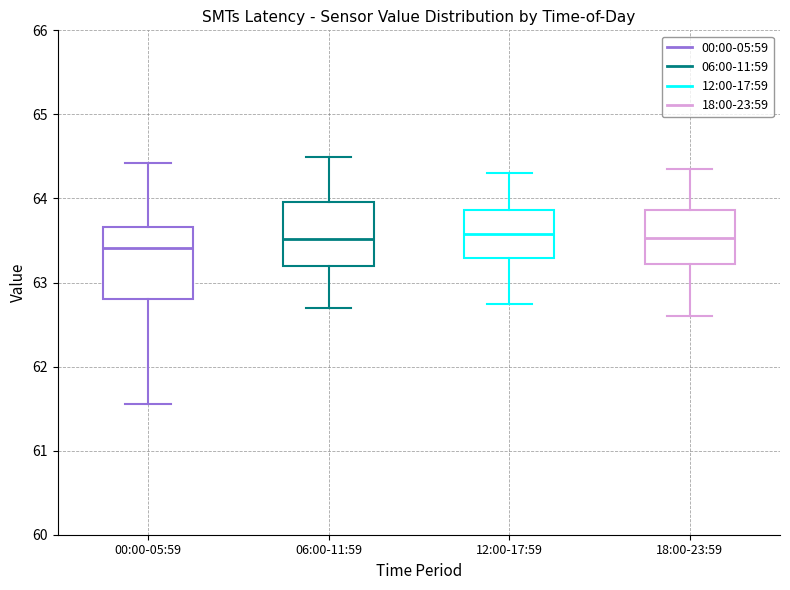

Comparing the boxes themselves (not the whiskers), which one is the tallest?

00:00-05:59